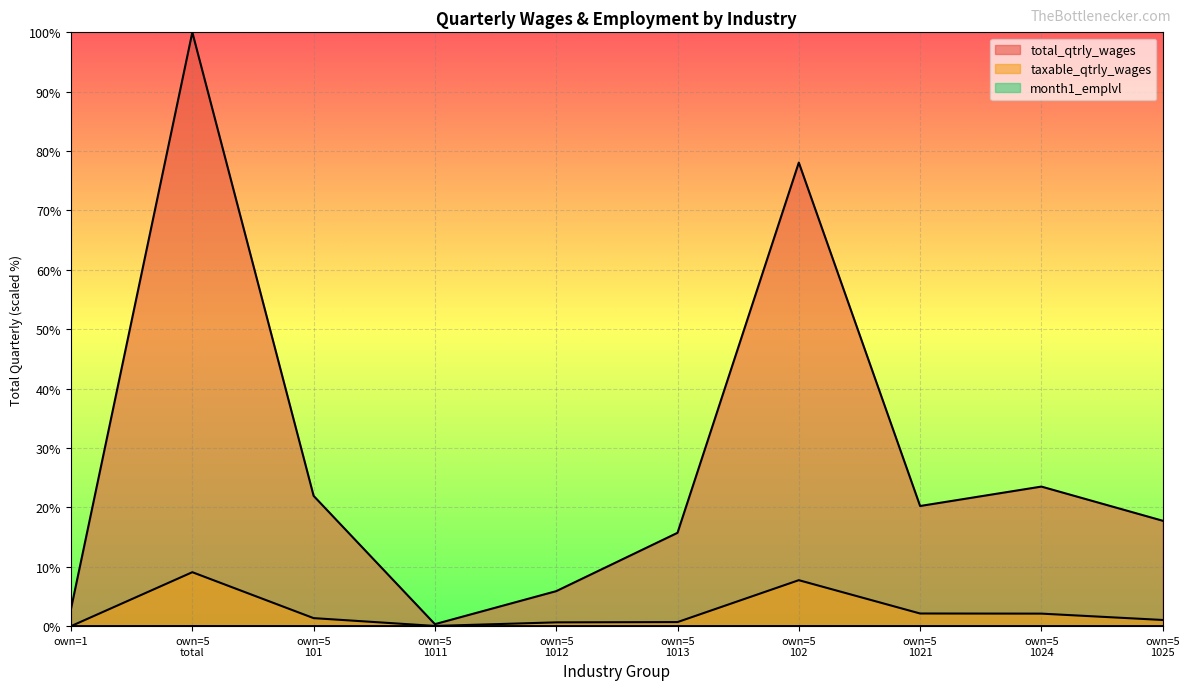

Does the chart display data point markers on the line(s)?

No